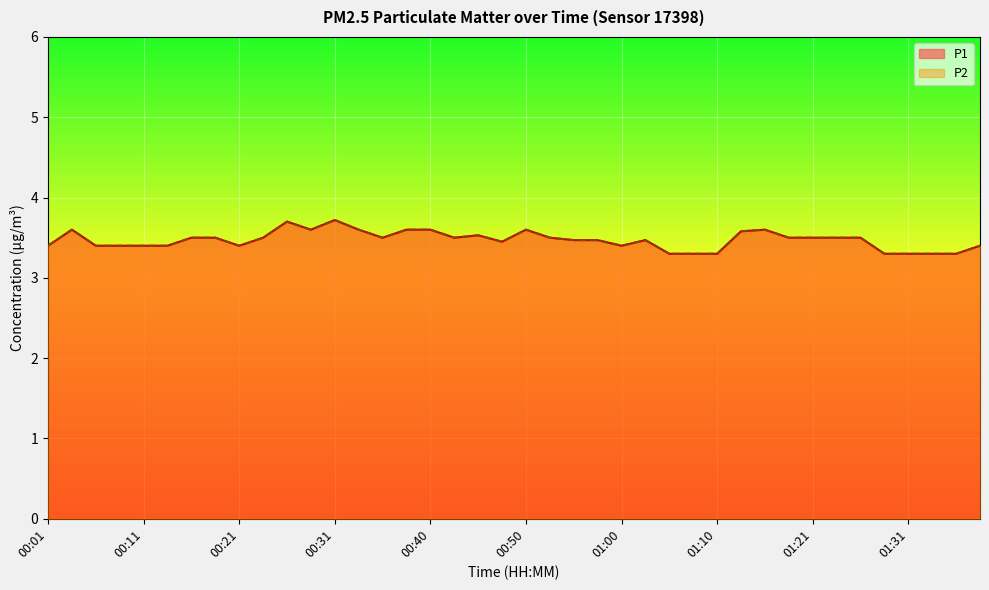

Reading left to right, what are all the values shown in this chart?

P1: 3.4	3.6	3.4	3.4	3.4	3.4	3.5	3.5	3.4	3.5	3.7	3.6	3.7	3.6	3.5	3.6	3.6	3.5	3.5	3.5	3.6	3.5	3.5	3.5	3.4	3.5	3.3	3.3	3.3	3.6	3.6	3.5	3.5	3.5	3.5	3.3	3.3	3.3	3.3	3.4
P2: 3.4	3.6	3.4	3.4	3.4	3.4	3.5	3.5	3.4	3.5	3.7	3.6	3.7	3.6	3.5	3.6	3.6	3.5	3.5	3.5	3.6	3.5	3.5	3.5	3.4	3.5	3.3	3.3	3.3	3.6	3.6	3.5	3.5	3.5	3.5	3.3	3.3	3.3	3.3	3.4